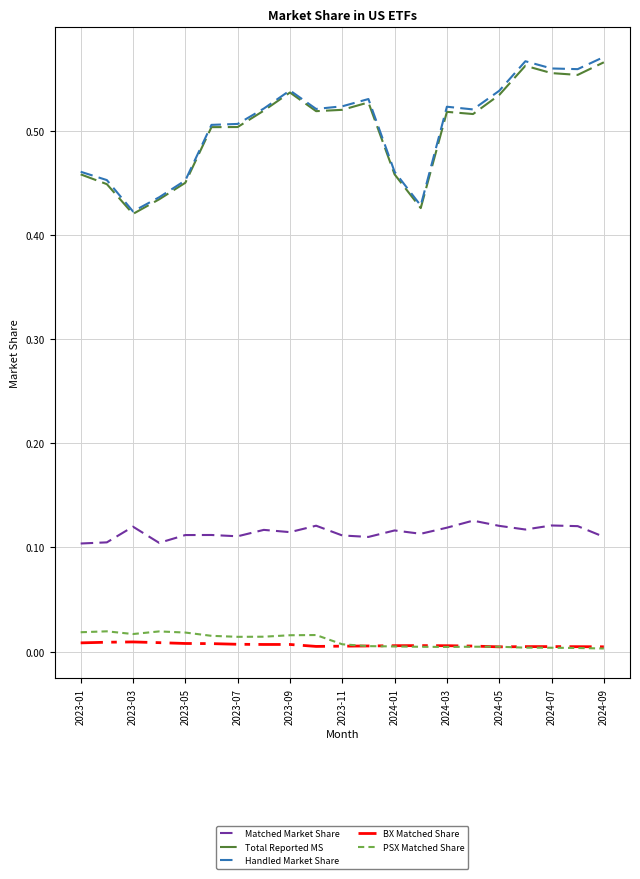

Which series has the largest range (max minus min)?

Handled Market Share